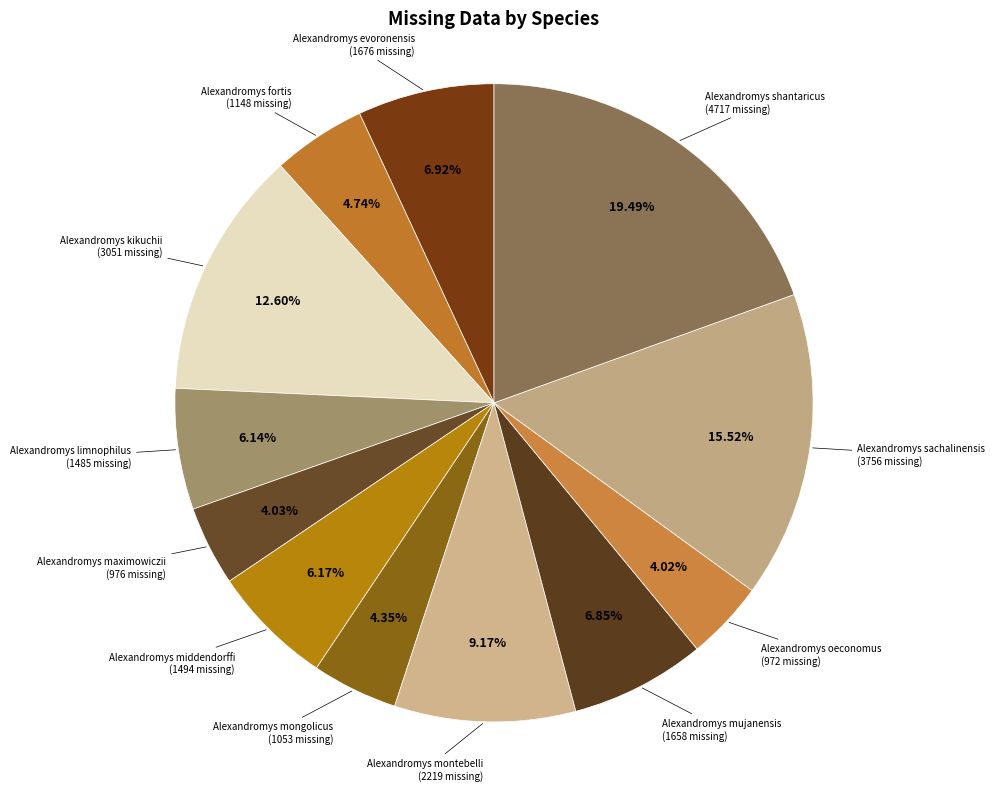

Which category has the biggest portion of the pie?

Alexandromys shantaricus